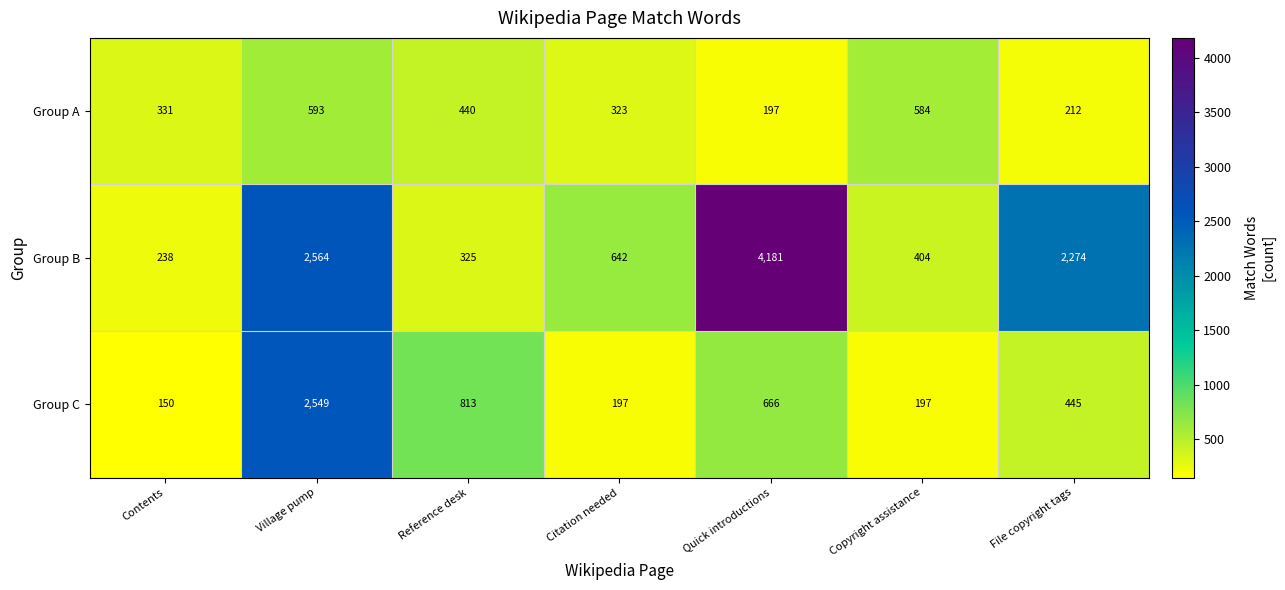

Reading left to right, what are all the values shown in this chart?

Group A: 331	593	440	323	197	584	212
Group B: 238	2564	325	642	4181	404	2274
Group C: 150	2549	813	197	666	197	445